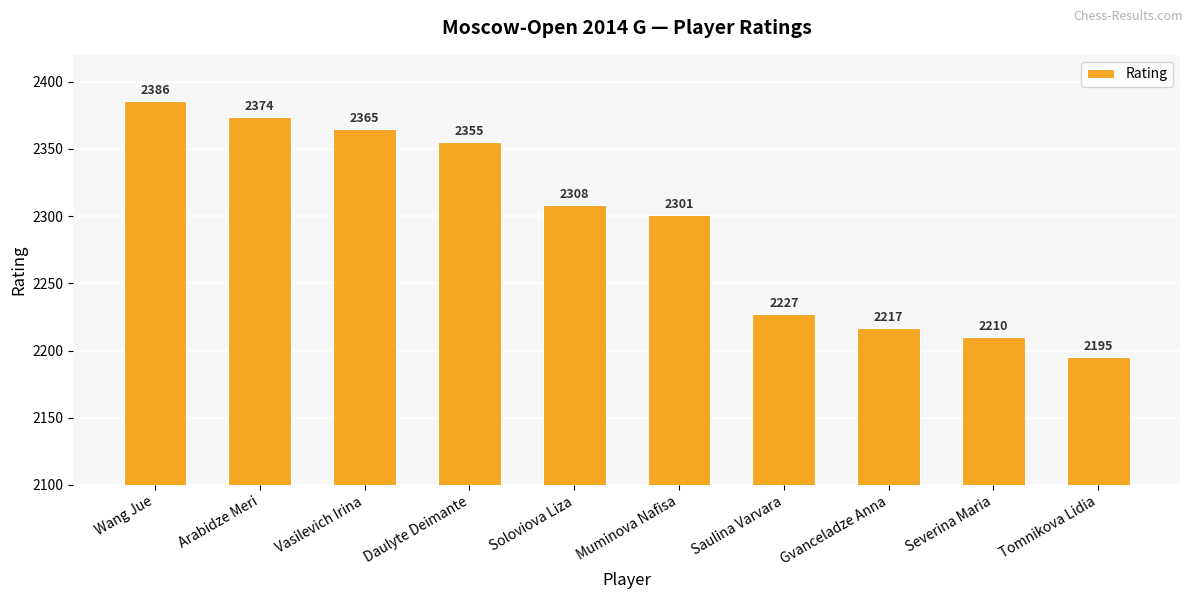

How many distinct data groups are displayed?

1